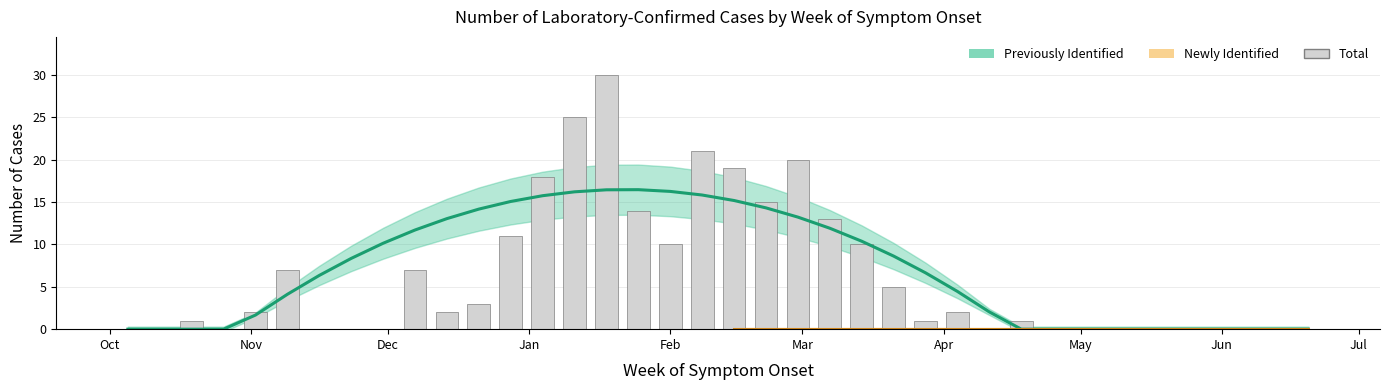

Reading left to right, list all the values displayed in this chart.

0	0	1	0	2	7	0	0	0	7	2	3	11	18	25	30	14	10	21	19	15	20	13	10	5	1	2	0	1	0	0	0	0	0	0	0	0	0